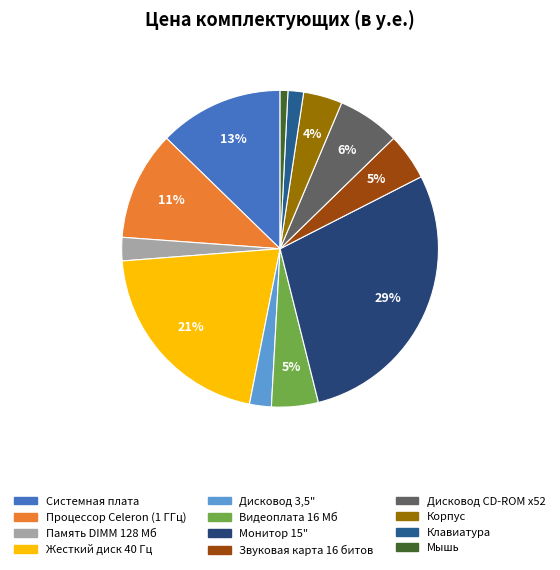

The Корпус slice represents 4% of the pie. True or false?

True